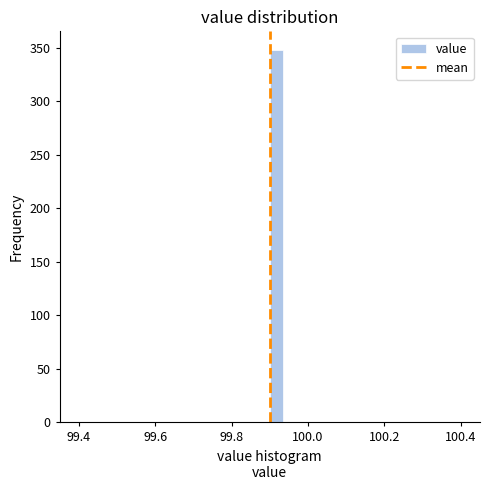

Around what value on the x-axis is the tallest bar? Give the approximate position of its centre, as read against the axis.

99.92